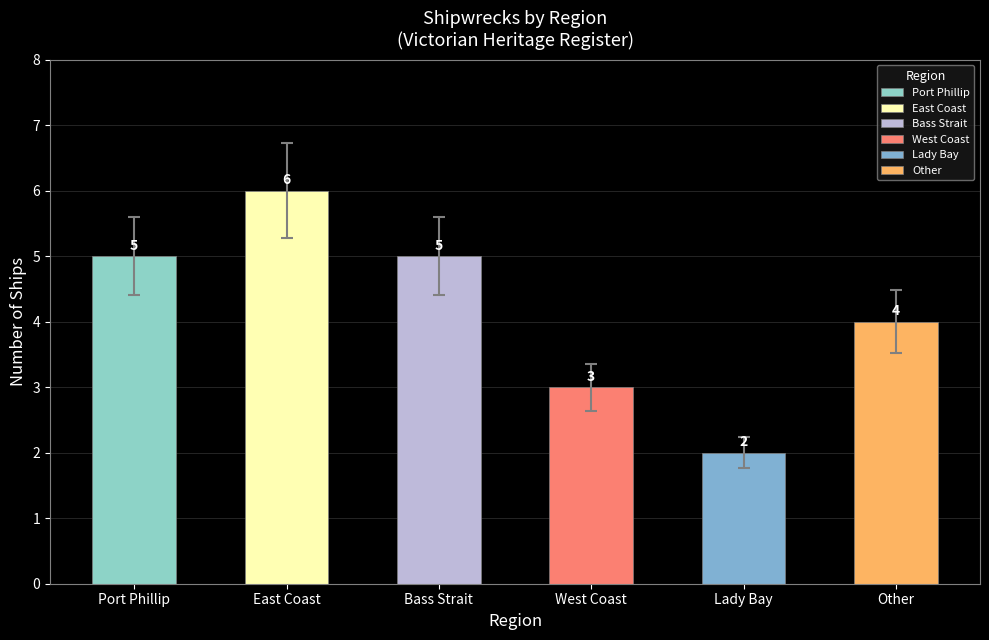

What is the difference between the values at Other and East Coast?

2